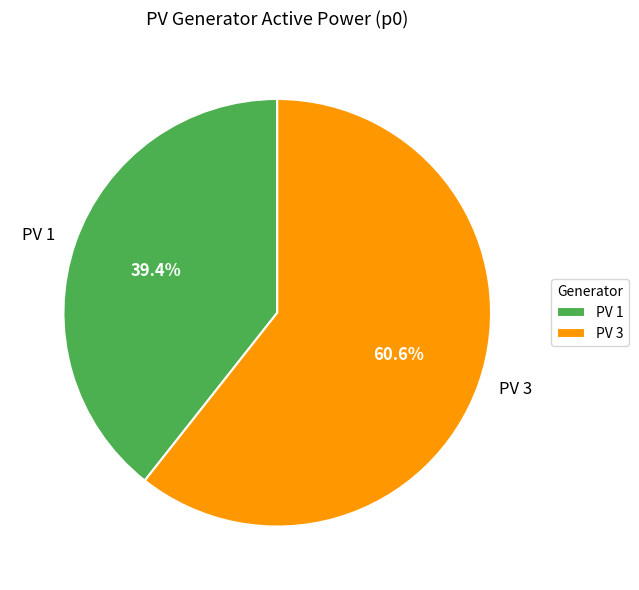

Is the sum of PV 1 and PV 3 greater than half?

Yes